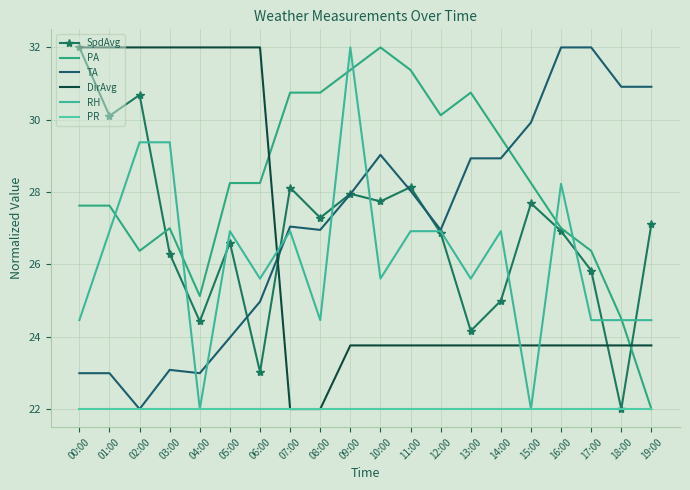

Which has a higher value, 15:00 or 13:00?

15:00